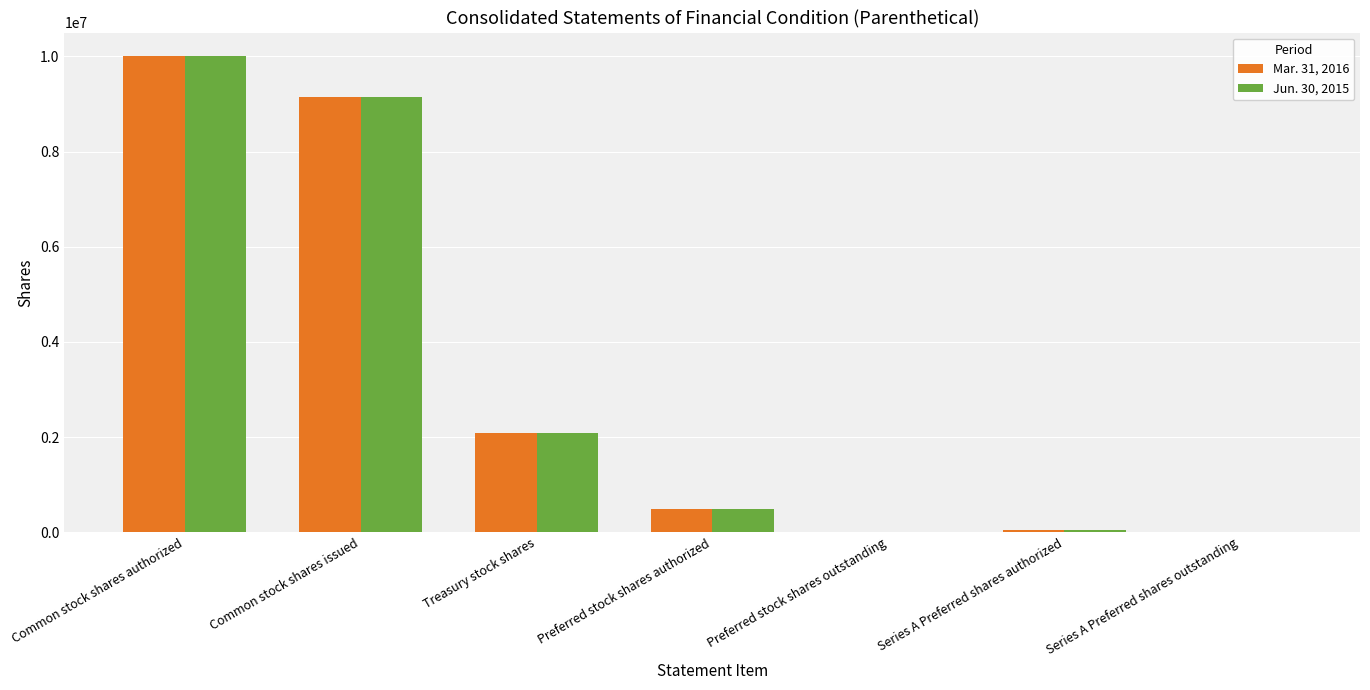

What is the average value of the Jun. 30, 2015 series?

3110194